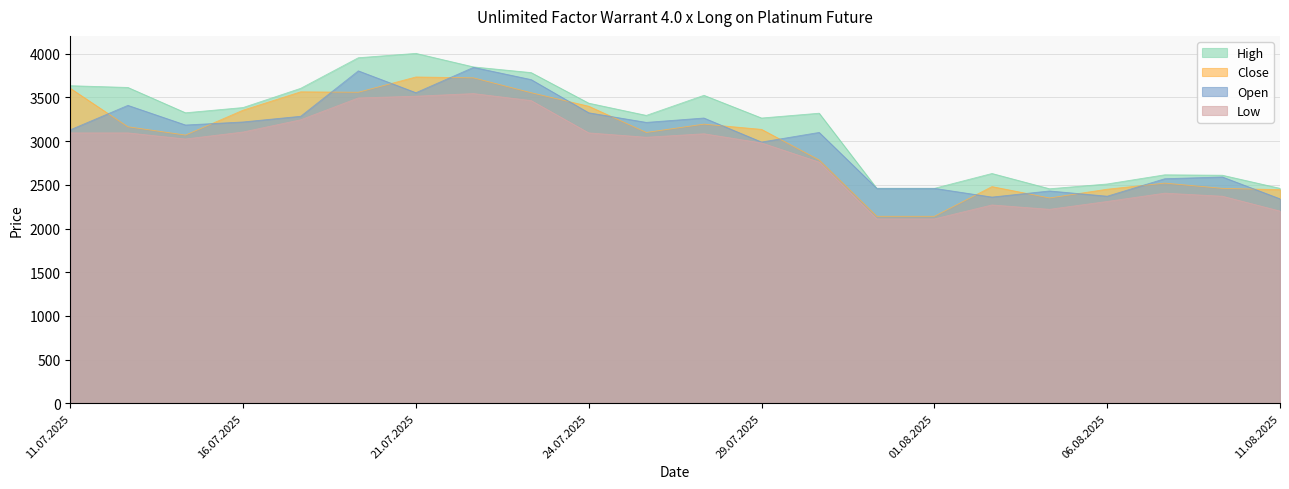

Does the chart have visible grid lines?

Yes